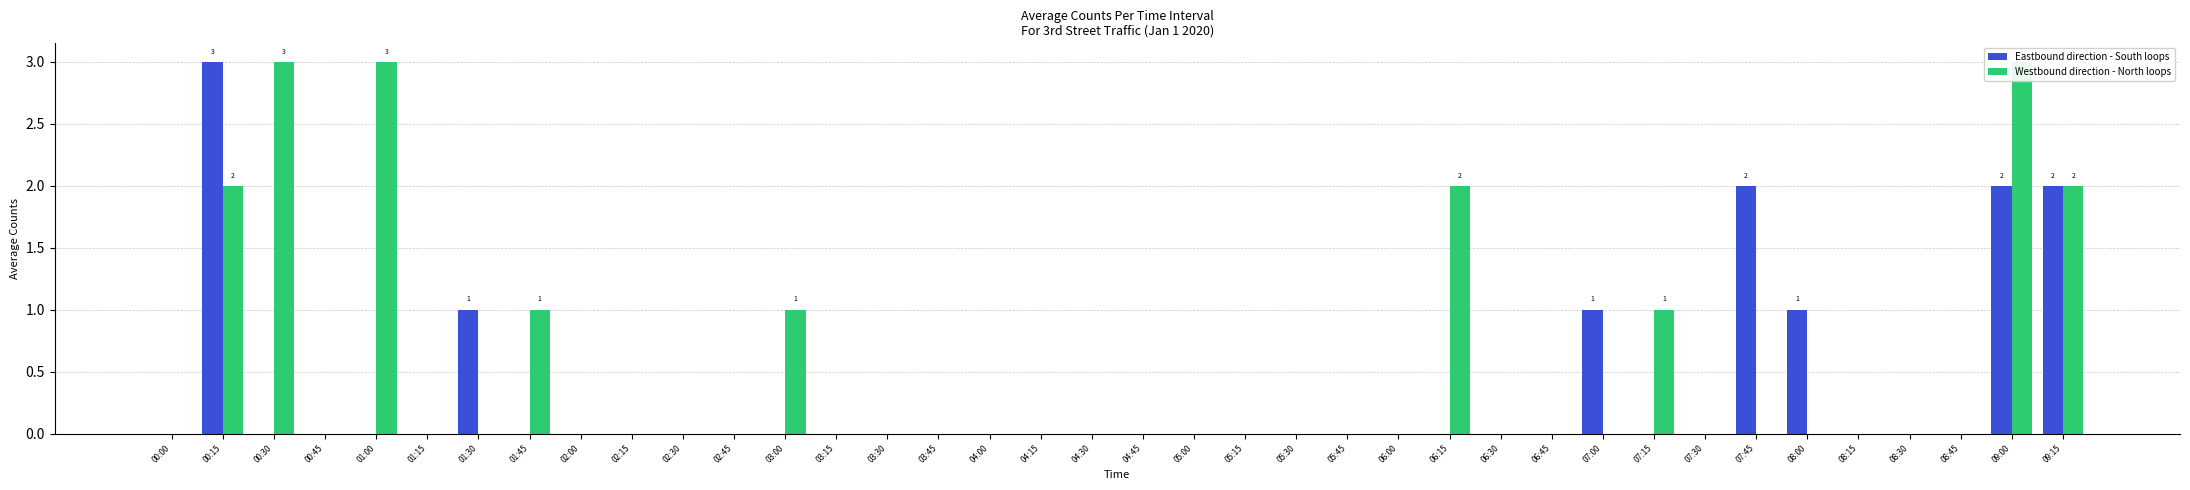

How many positive values does the Westbound direction - North loops series have?

9